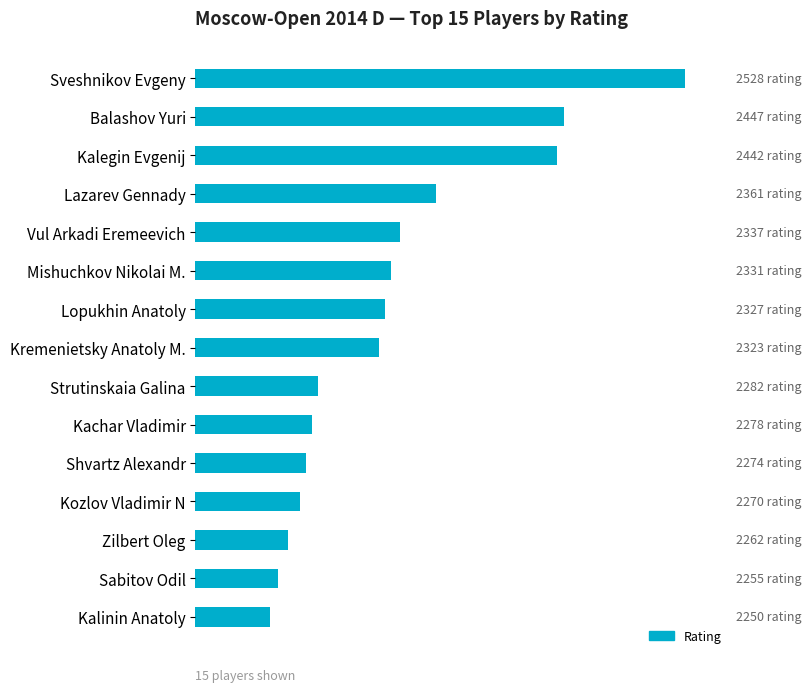

At which category does the chart reach its peak across all series?

Sveshnikov Evgeny